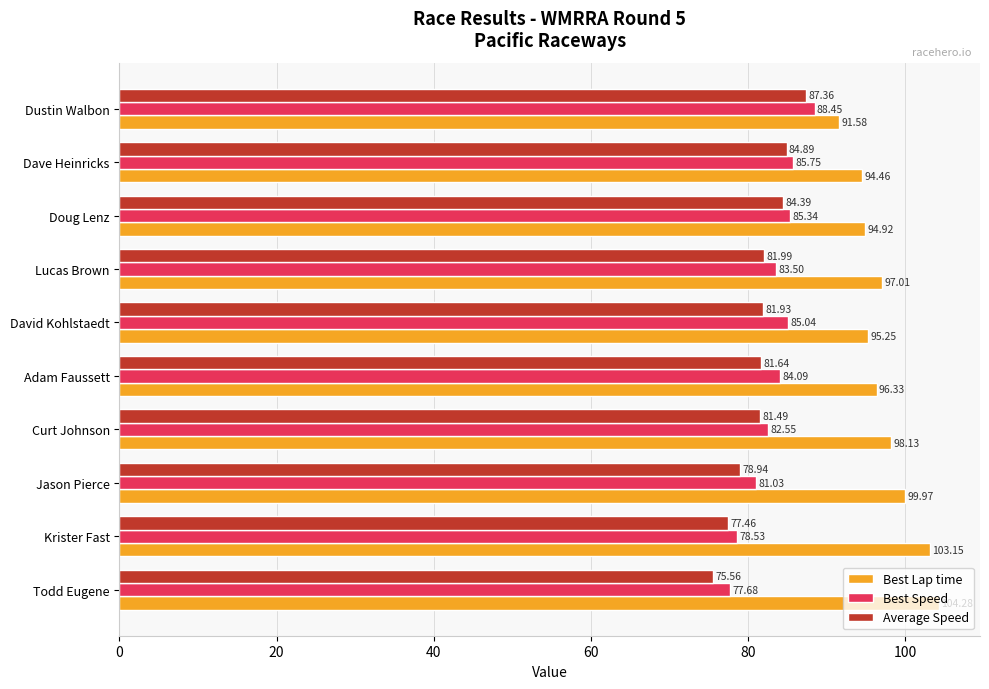

What is the average value of the Best Speed series?

83.2